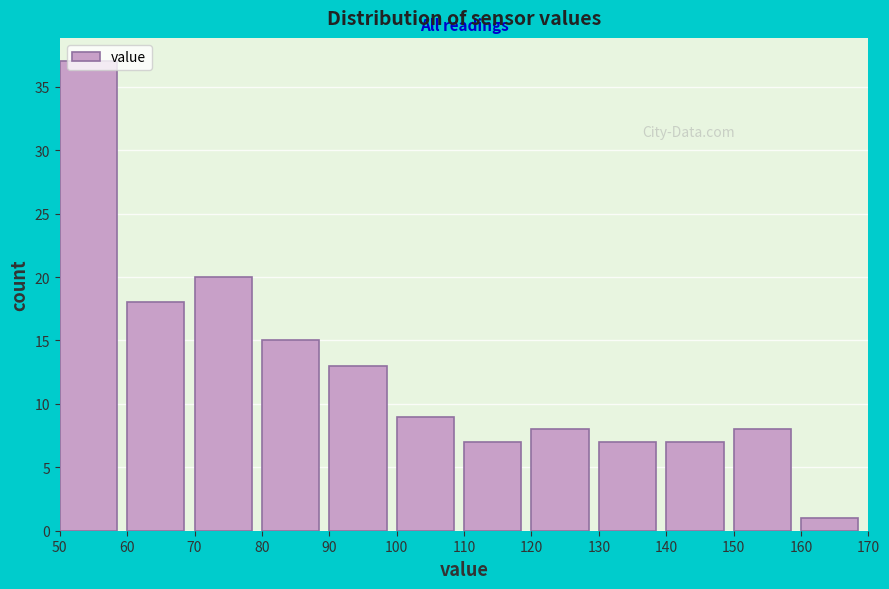

How tall is the bar that spans 110 to 120 on the x-axis? The values are not printed on the chart, so give them approximately, as read against the axis.

7